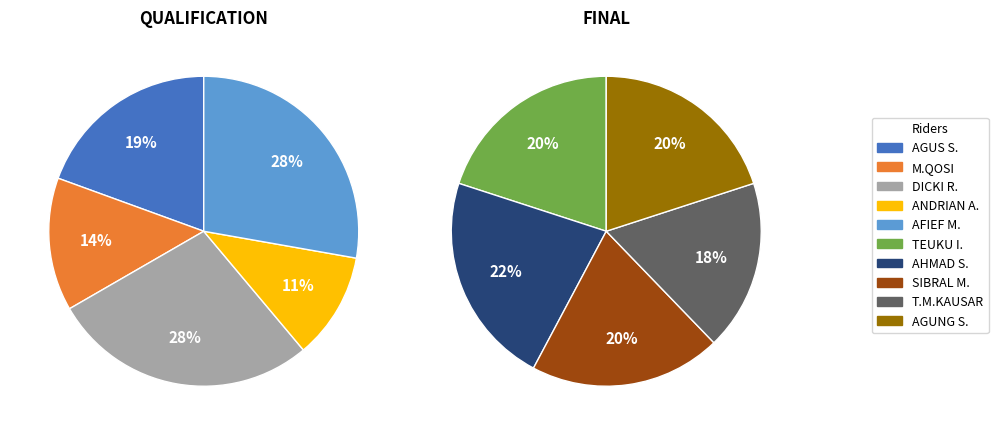

How many slices are in this pie chart?

10